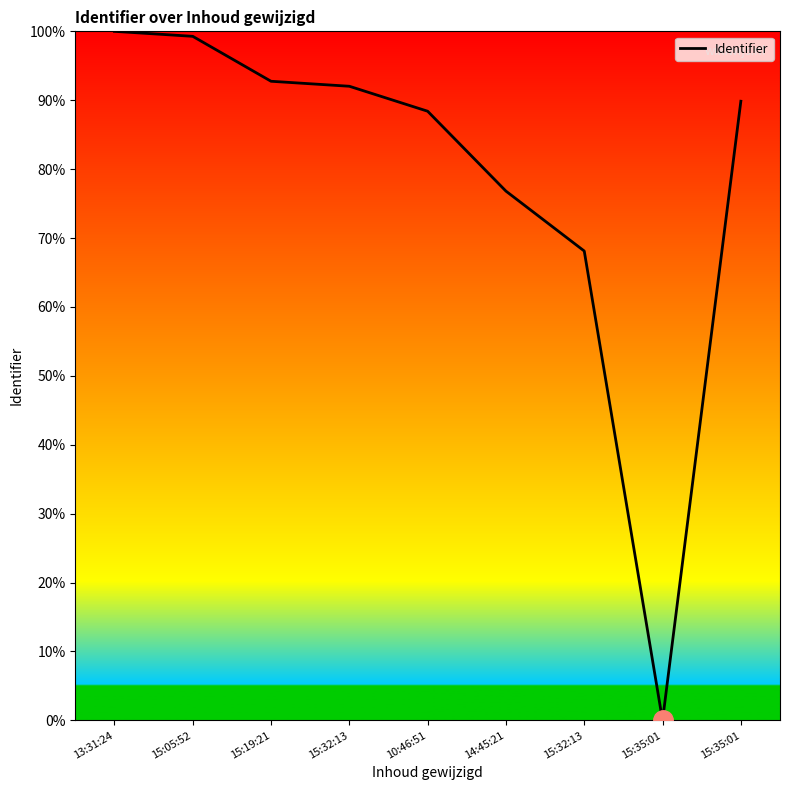

How many lines are shown in the chart?

1